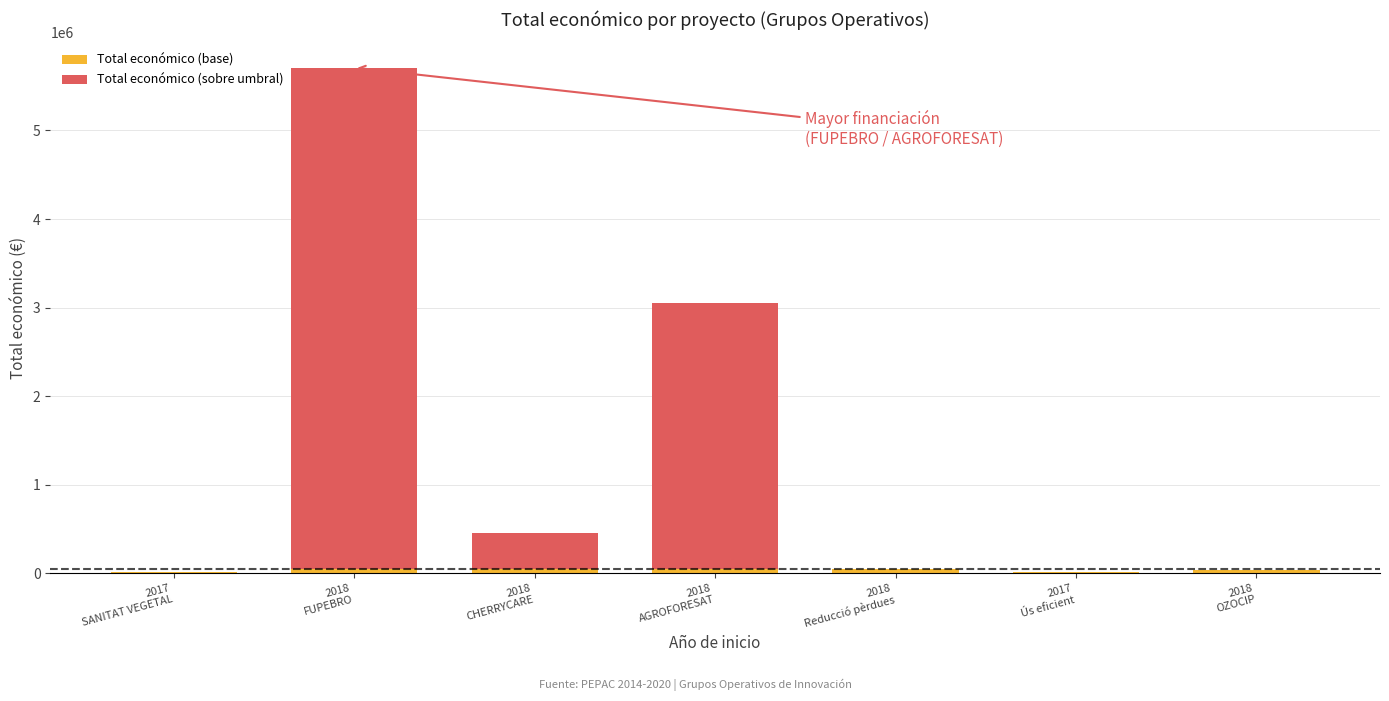

Are the bars horizontal?

No